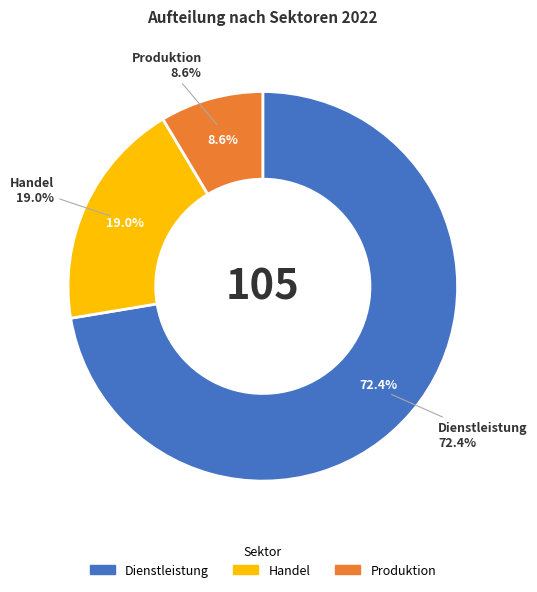

Count the number of slices in the pie.

3